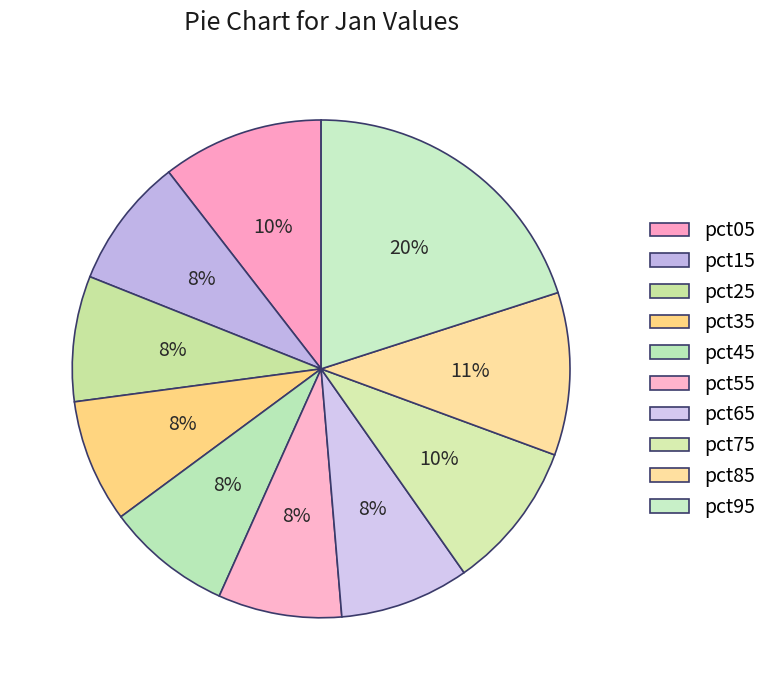

Which category has the biggest portion of the pie?

pct95